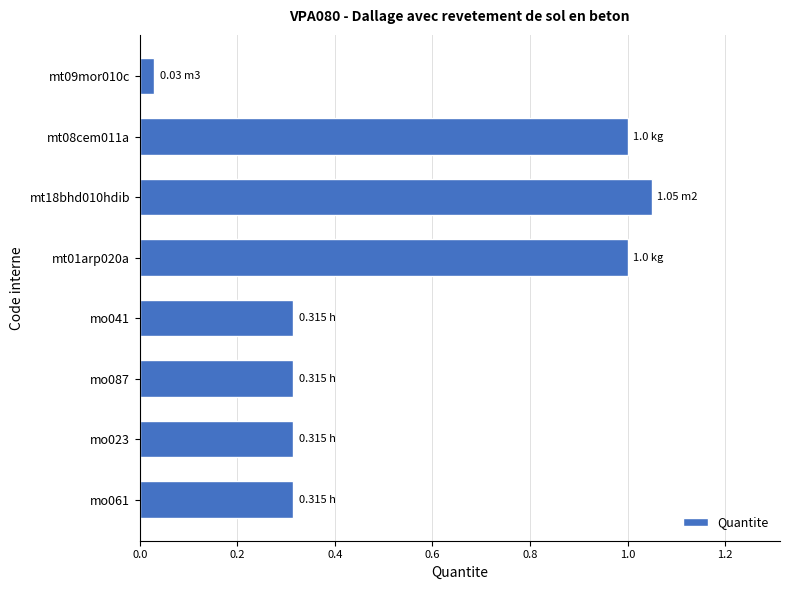

What is the change in value from mt09mor010c to mt08cem011a?

+1.0